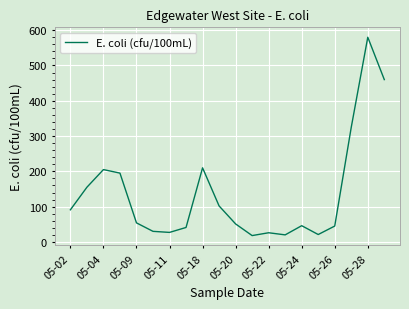

What is the smallest value displayed?

18